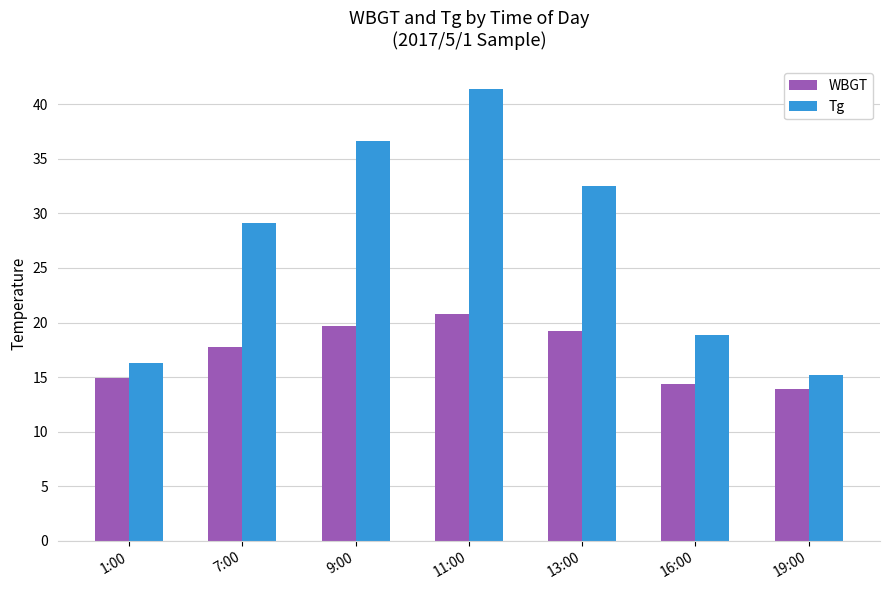

Is the value of WBGT at 19:00 greater than the value of Tg at 1:00?

No